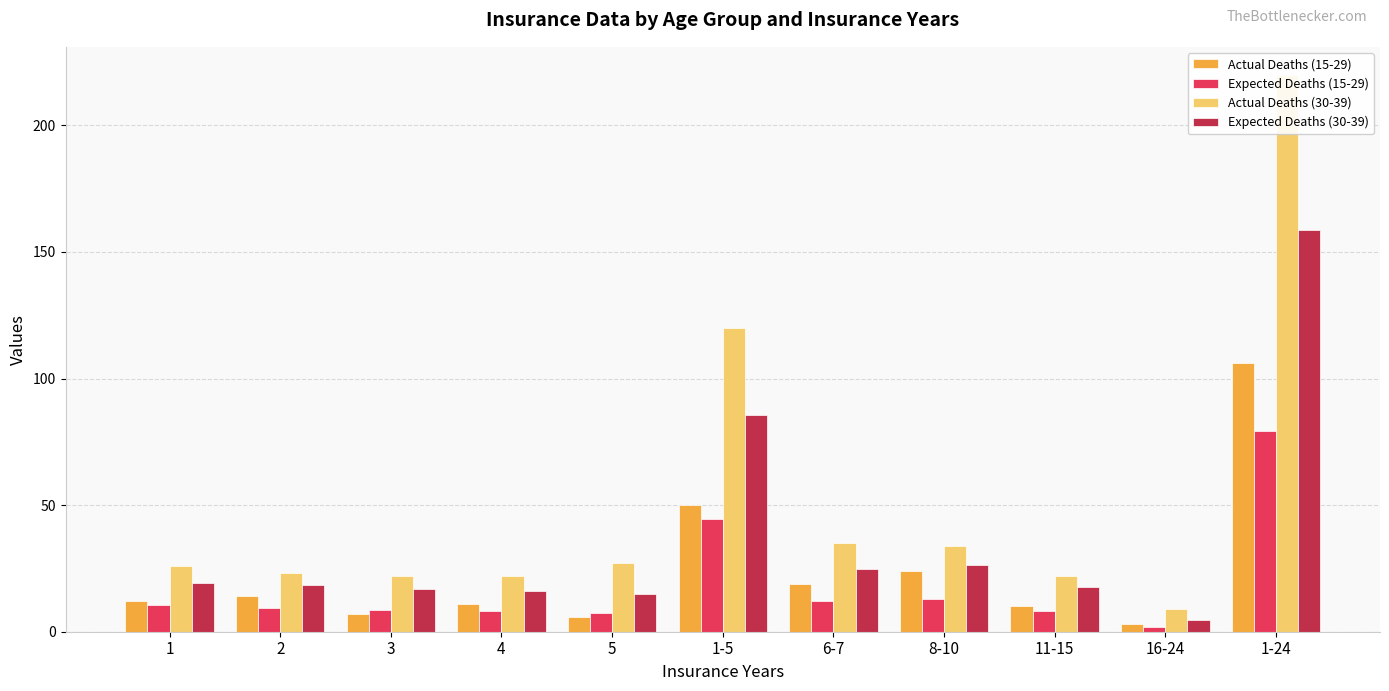

How many bars are there in total?

44